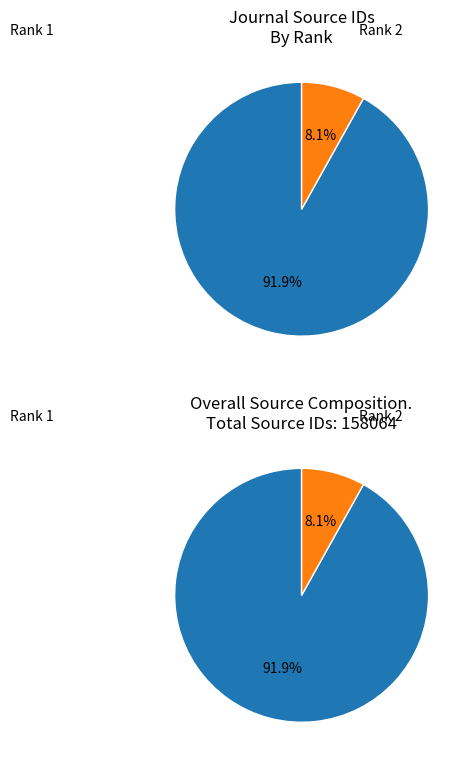

What portion of the pie excludes 2?

91.9%